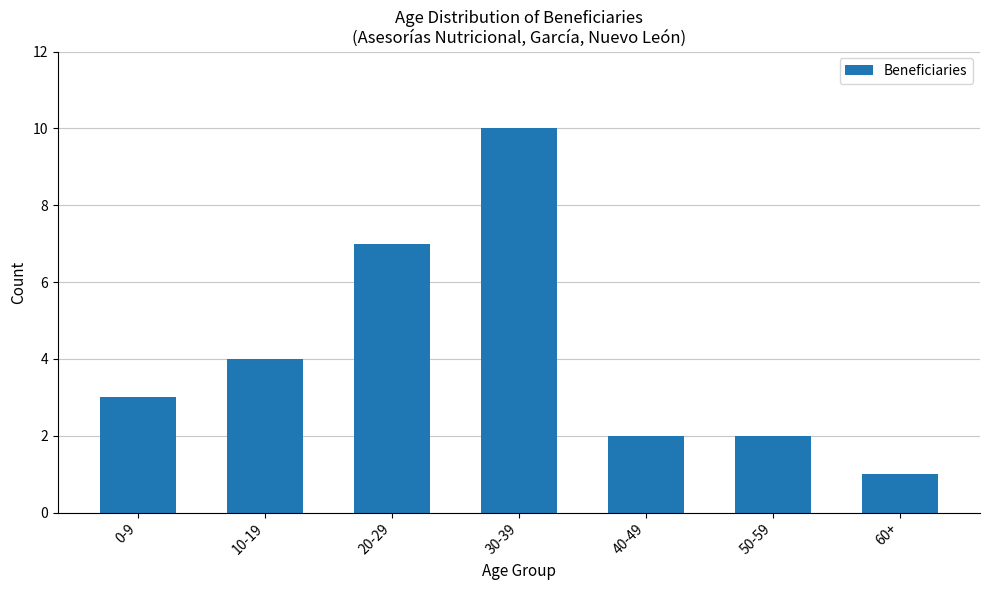

What position from the right is 20-29?

5